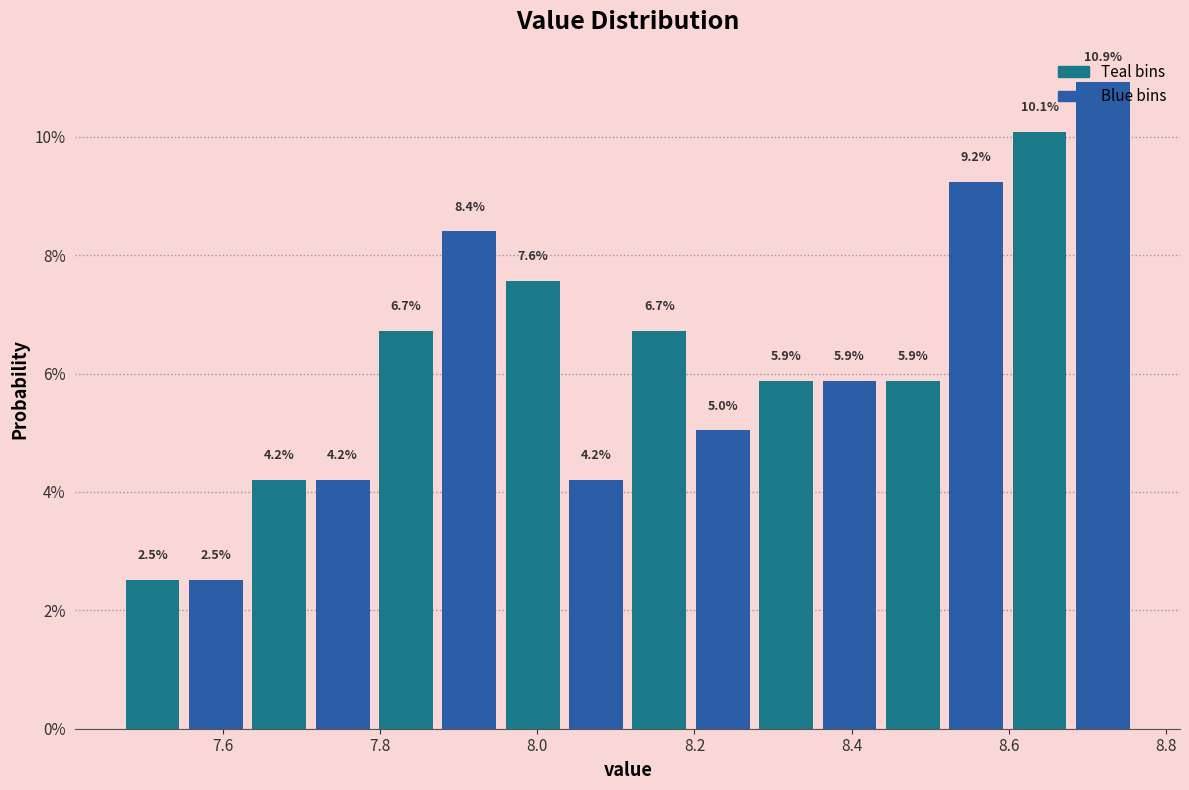

Reading left to right, transcribe this chart: for each bar, give the range it covers on the x-axis and its height. The bar edges are not printed on the chart, so give them approximately, as read against the axis.

7.48 to 7.56: 2.5
7.56 to 7.64: 2.5
7.64 to 7.72: 4.2
7.72 to 7.80: 4.2
7.80 to 7.88: 6.7
7.88 to 7.96: 8.4
7.96 to 8.04: 7.6
8.04 to 8.12: 4.2
8.12 to 8.20: 6.7
8.20 to 8.28: 5.0
8.28 to 8.36: 5.9
8.36 to 8.44: 5.9
8.44 to 8.52: 5.9
8.52 to 8.60: 9.2
8.60 to 8.68: 10.1
8.68 to 8.76: 10.9